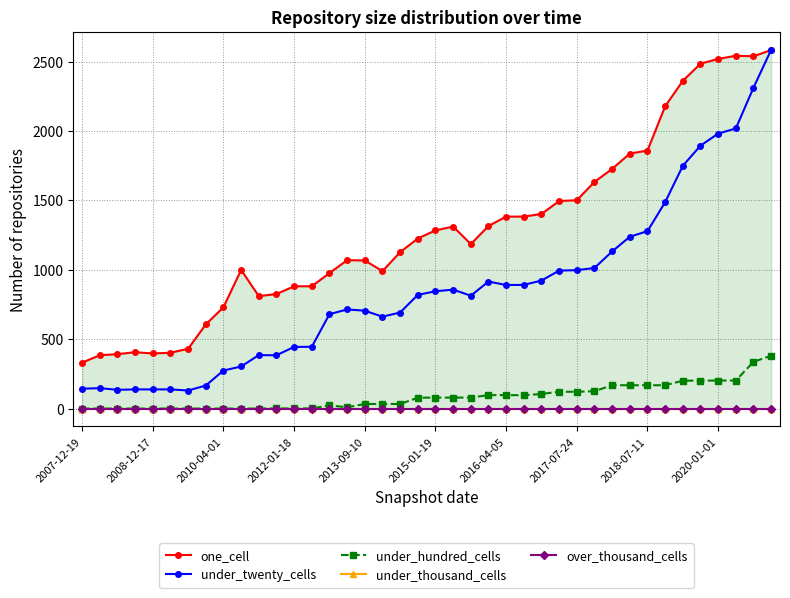

At which label is under_twenty_cells closest to 1357?

2018-07-11